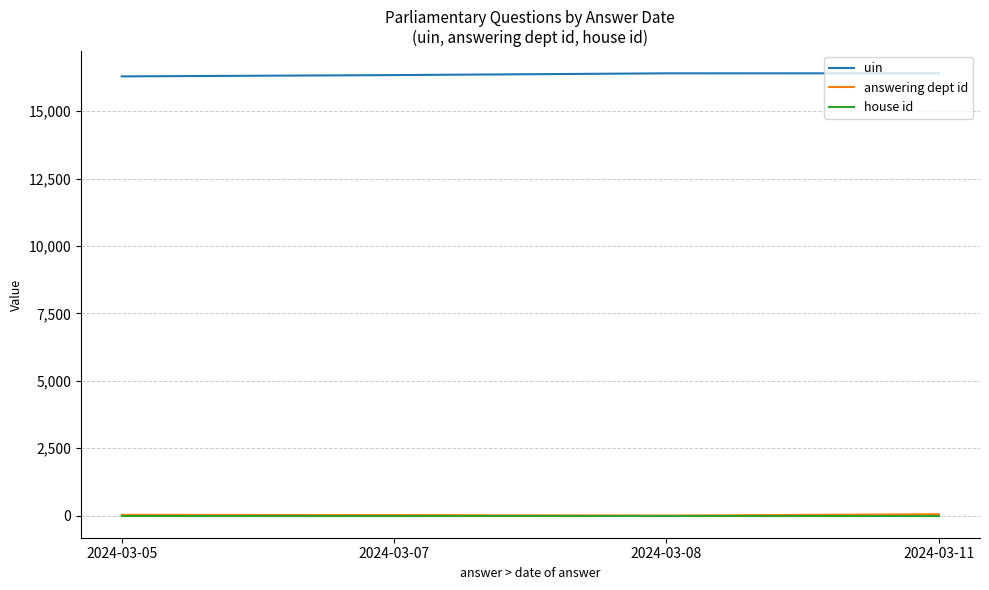

True or false: uin and house id cross at least once.

False